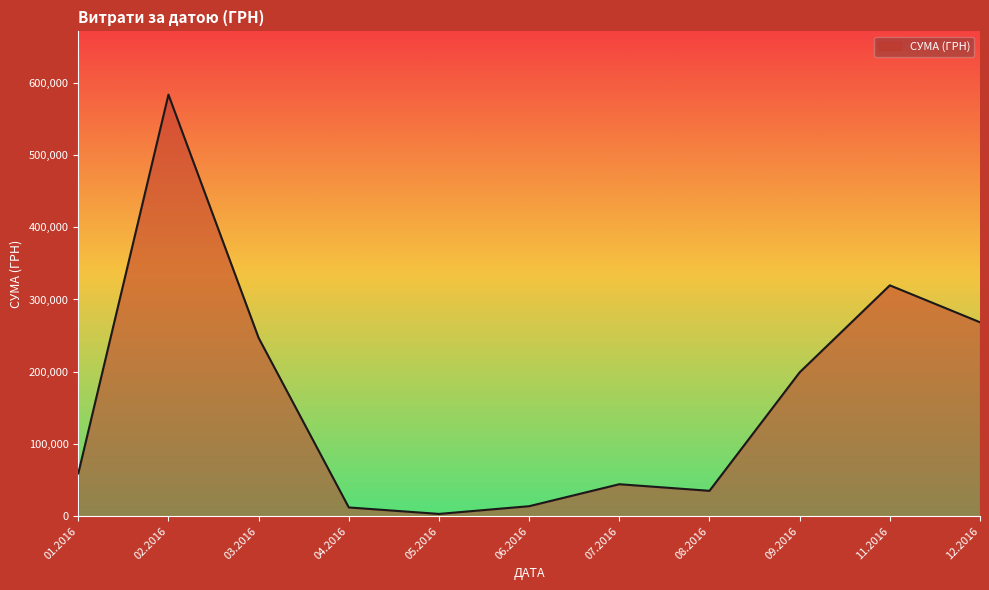

Does the chart display data point markers on the line(s)?

No